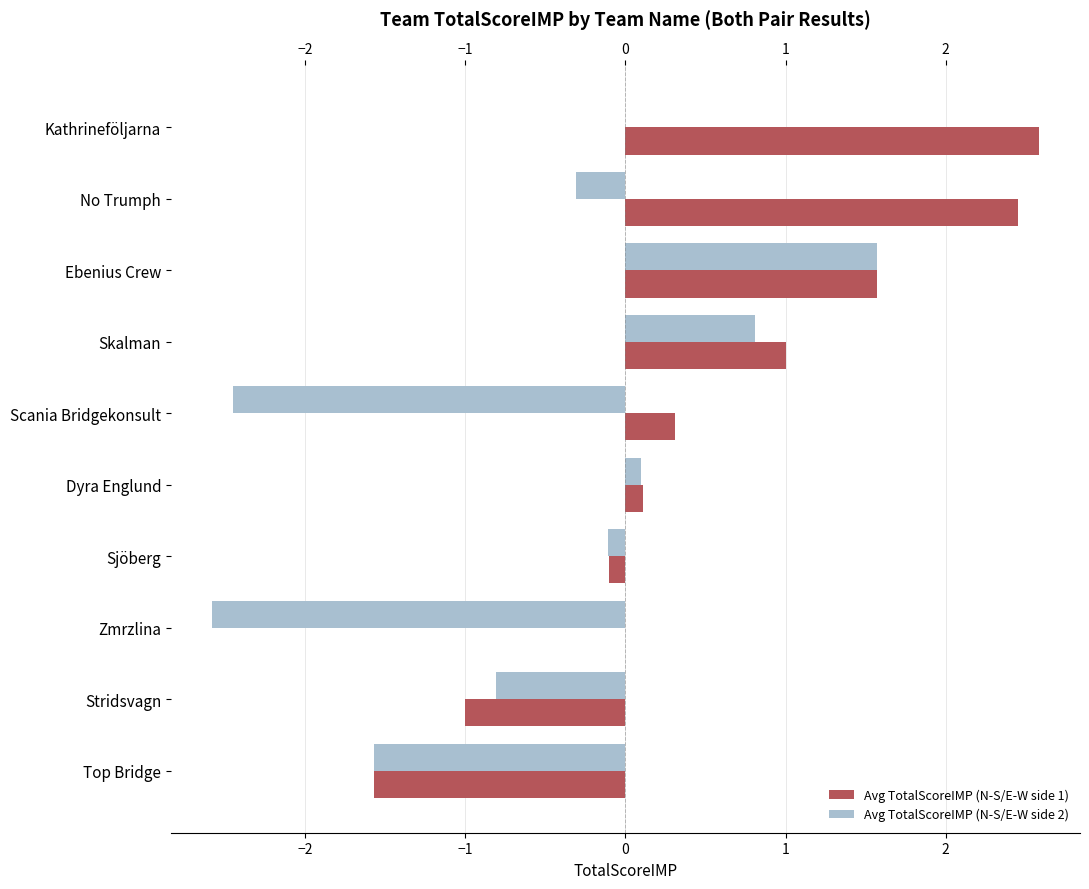

At which category is the sum across all series the highest?

Ebenius Crew